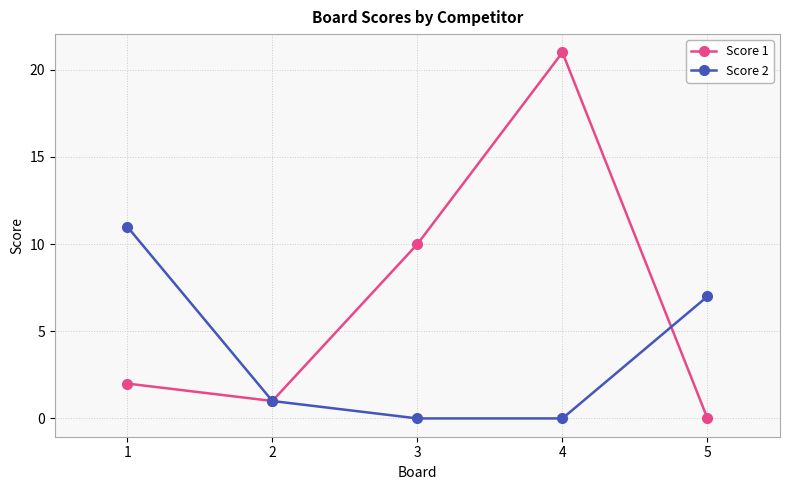

Which series has the widest spread of values?

Score 1